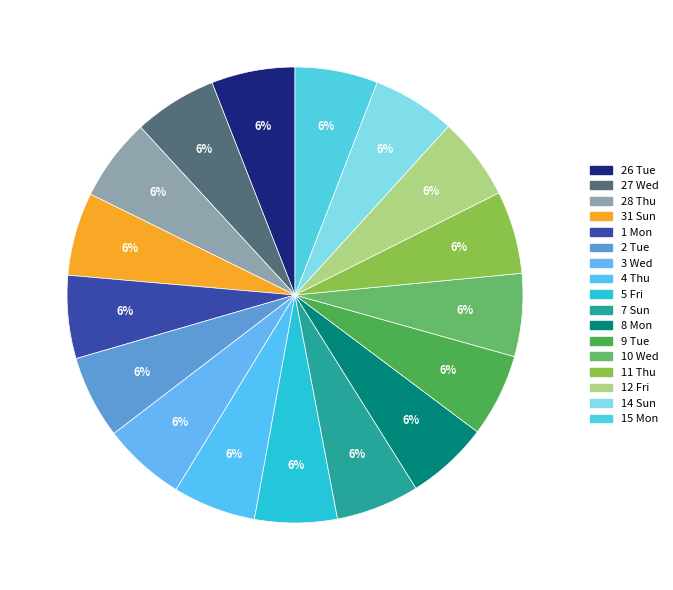

Is the sum of 27 Wed and 15 Mon greater than half?

No